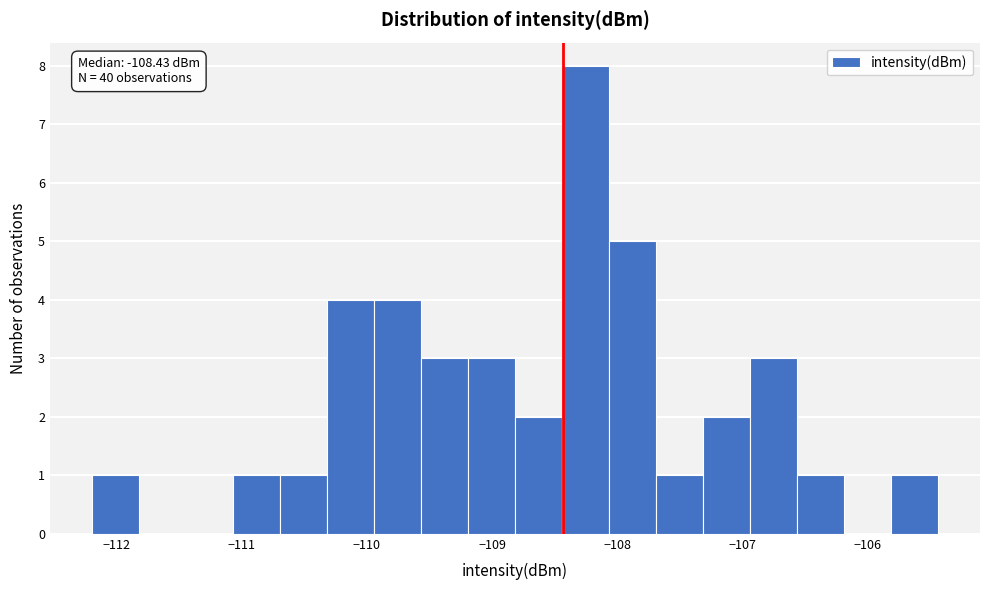

Around what value on the x-axis is the tallest bar? Give the approximate position of its centre, as read against the axis.

-108.3